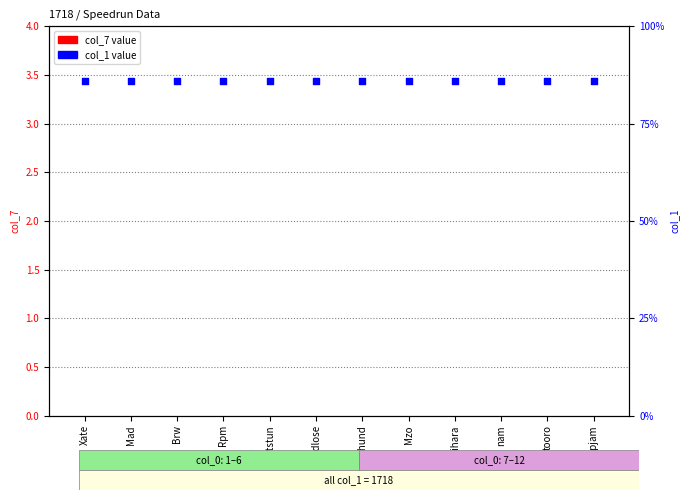

Which series contains the lowest Y value?

col_7 value